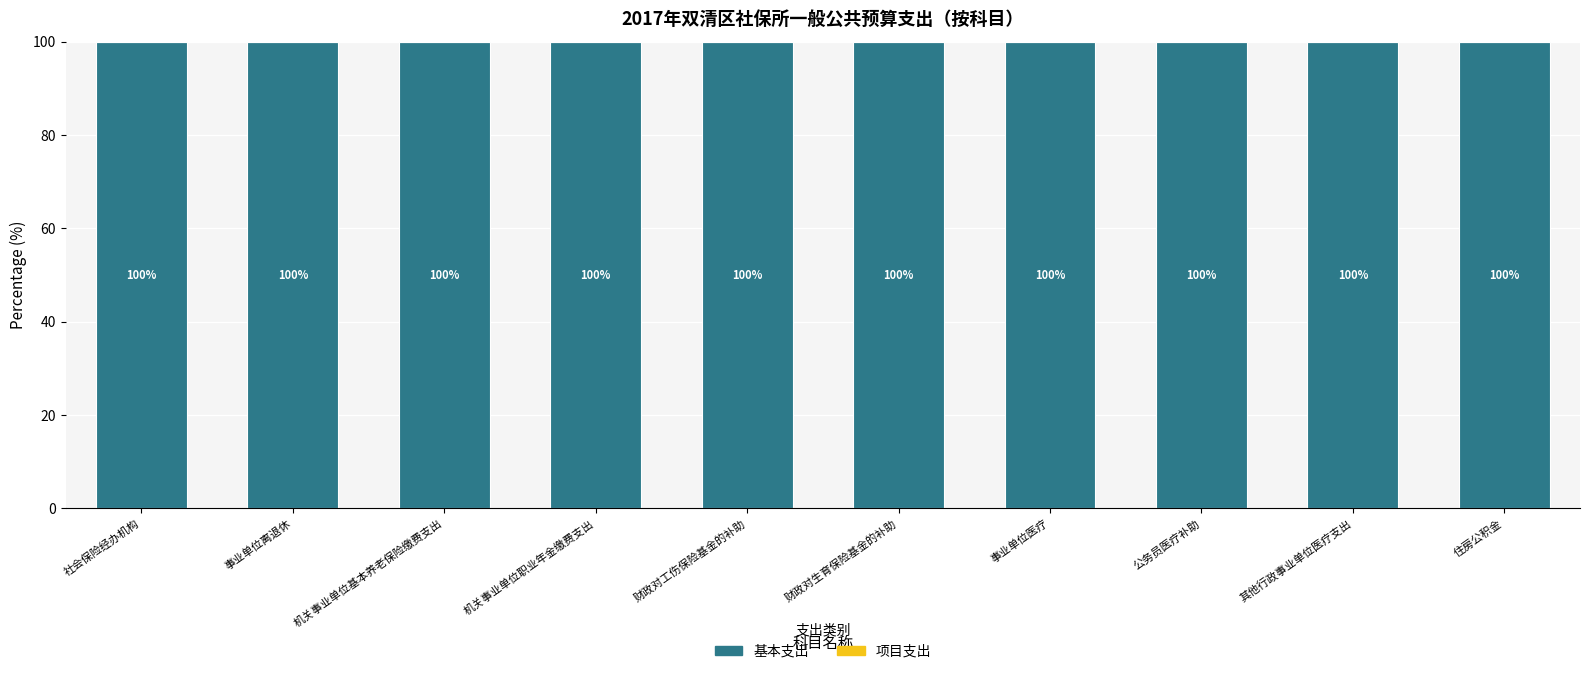

Reading left to right, list all the values displayed in this chart.

基本支出: 社会保险经办机构=100	事业单位离退休=100	机关事业单位基本养老保险缴费支出=100	机关事业单位职业年金缴费支出=100	财政对工伤保险基金的补助=100	财政对生育保险基金的补助=100	事业单位医疗=100	公务员医疗补助=100	其他行政事业单位医疗支出=100	住房公积金=100
项目支出: 社会保险经办机构=0	事业单位离退休=0	机关事业单位基本养老保险缴费支出=0	机关事业单位职业年金缴费支出=0	财政对工伤保险基金的补助=0	财政对生育保险基金的补助=0	事业单位医疗=0	公务员医疗补助=0	其他行政事业单位医疗支出=0	住房公积金=0